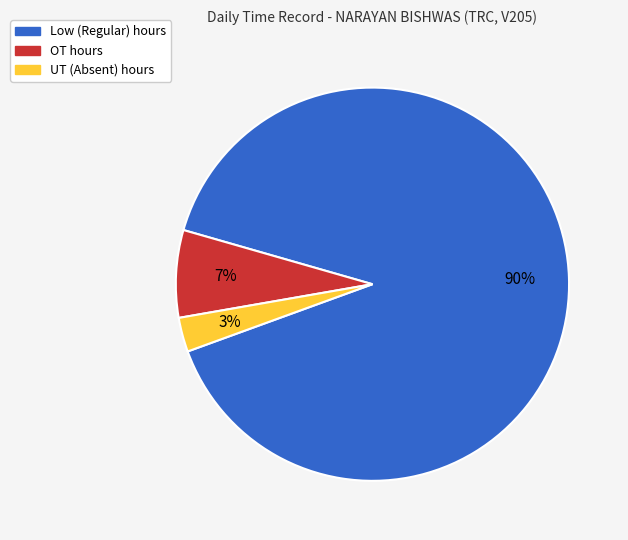

How many segments does this pie chart have?

3